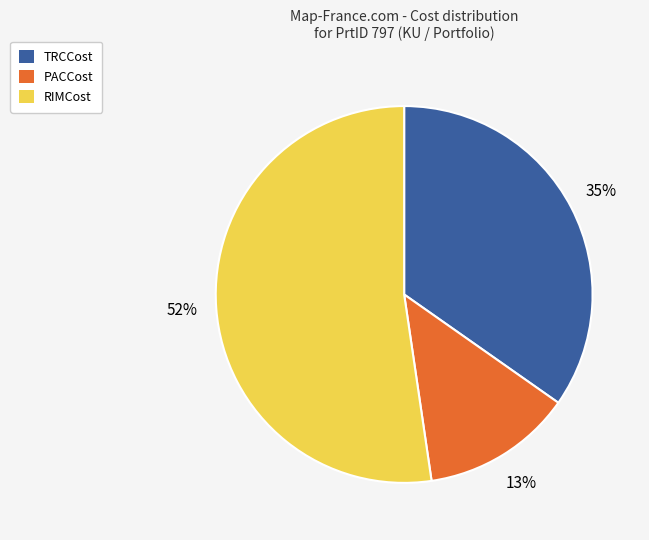

What is the ratio of the value at PACCost to the value at TRCCost?

0.4